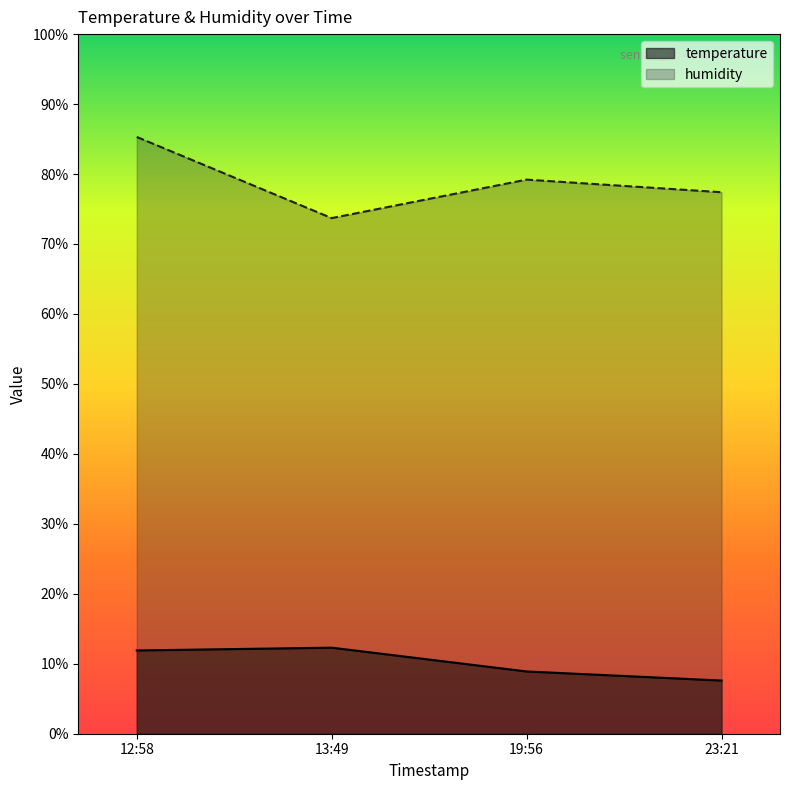

What are all the series names shown in the legend?

temperature, humidity